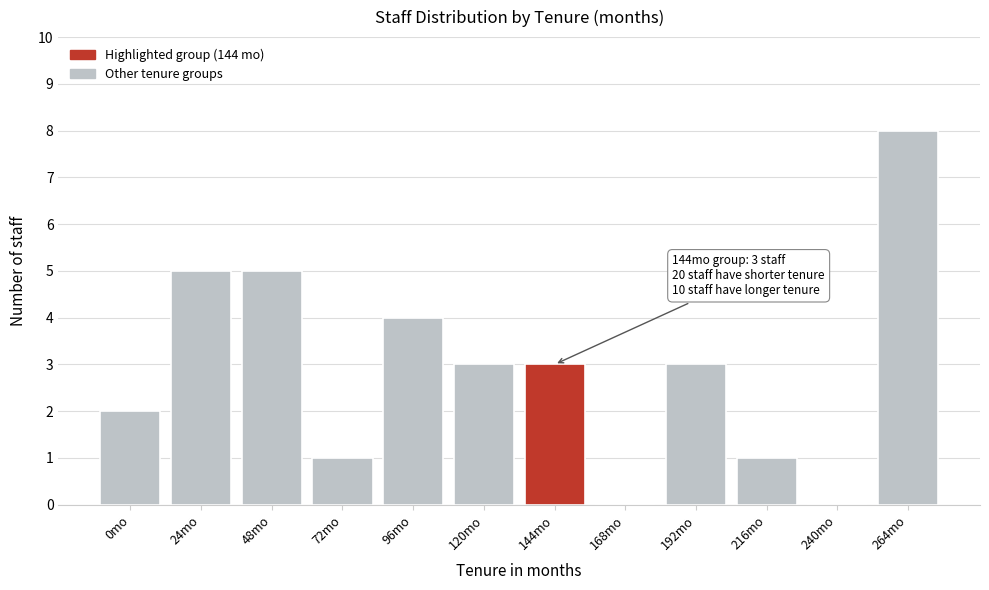

Reading left to right, transcribe all the data shown in this chart.

0mo=2	24mo=5	48mo=5	72mo=1	96mo=4	120mo=3	144mo=3	168mo=0	192mo=3	216mo=1	240mo=0	264mo=8